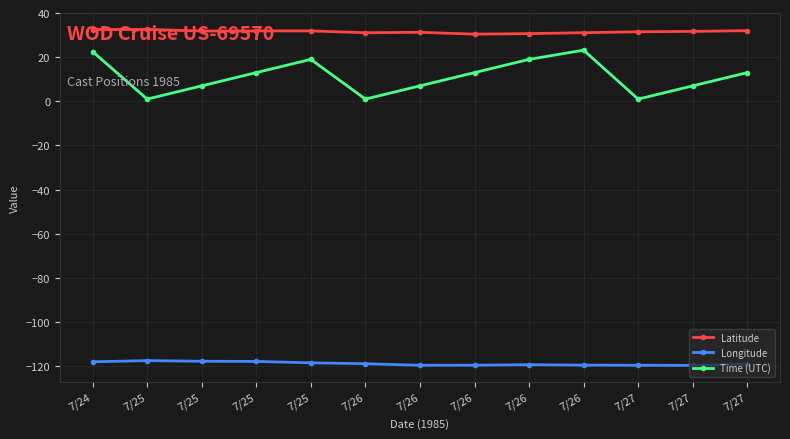

What is the difference between the second highest and minimum values in the Latitude series?

2.0